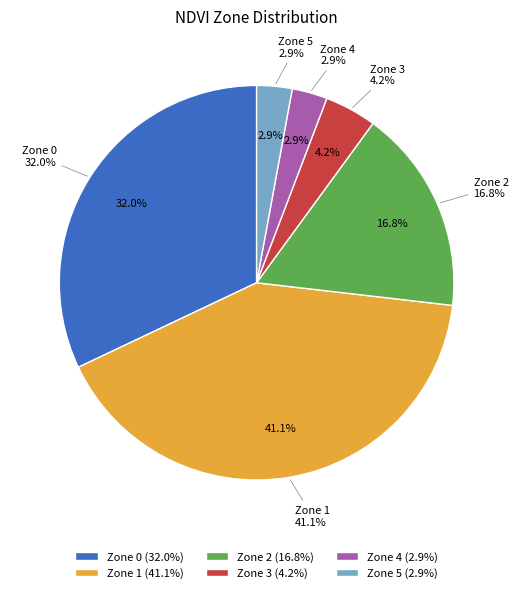

What is the change in value from Zone 0 to Zone 5?

-151